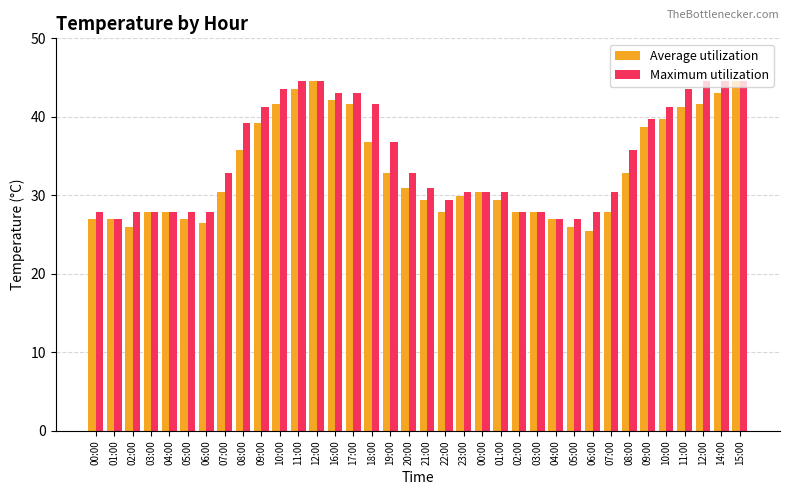

At which category is the sum across all series the highest?

12:00